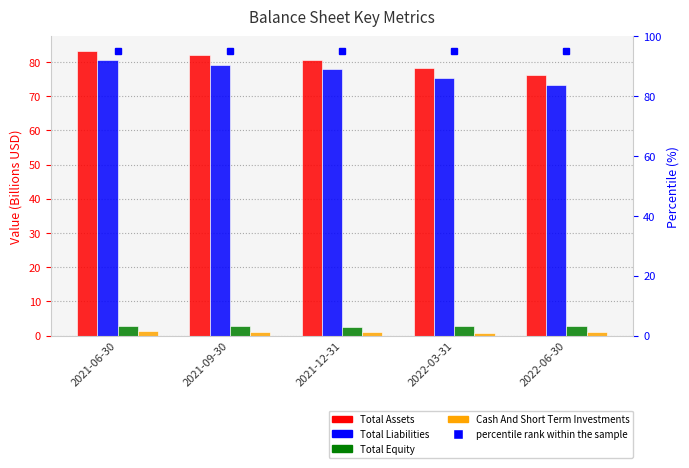

How many bars are there in total?

20